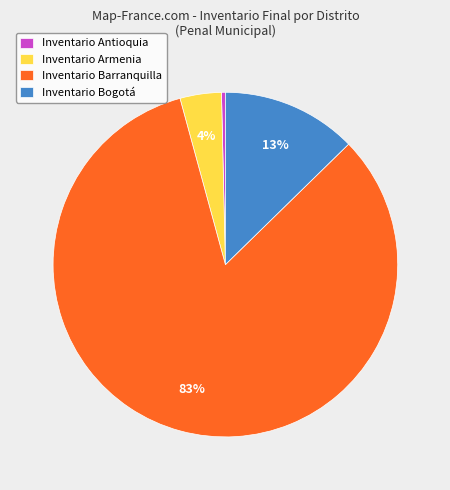

Is it true that Inventario Antioquia is 0% of the pie?

True